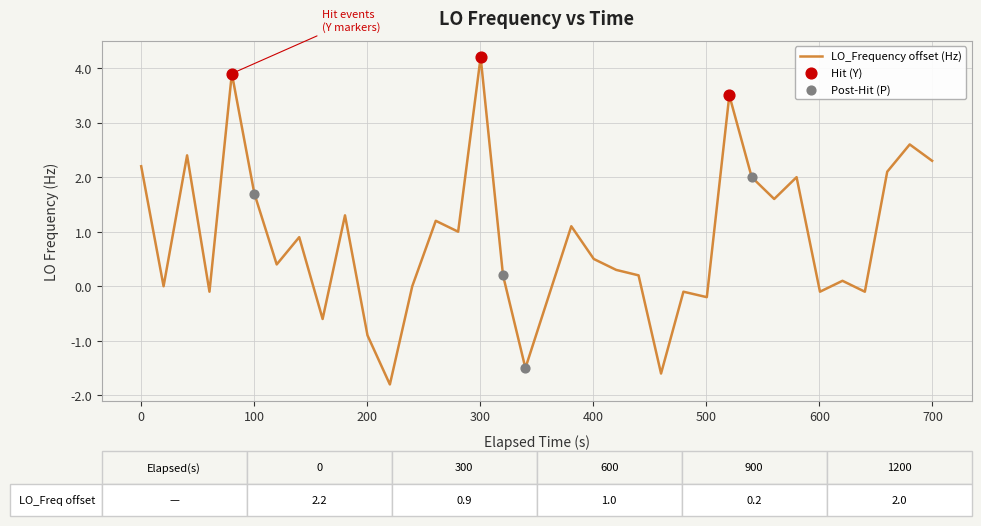

What is the greatest value displayed?

4.2